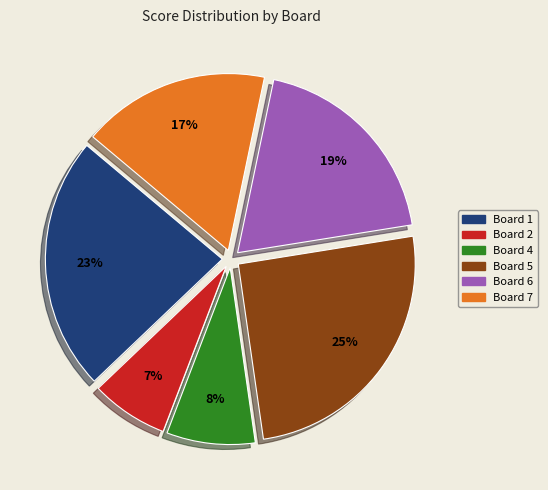

How many slices are in this pie chart?

6